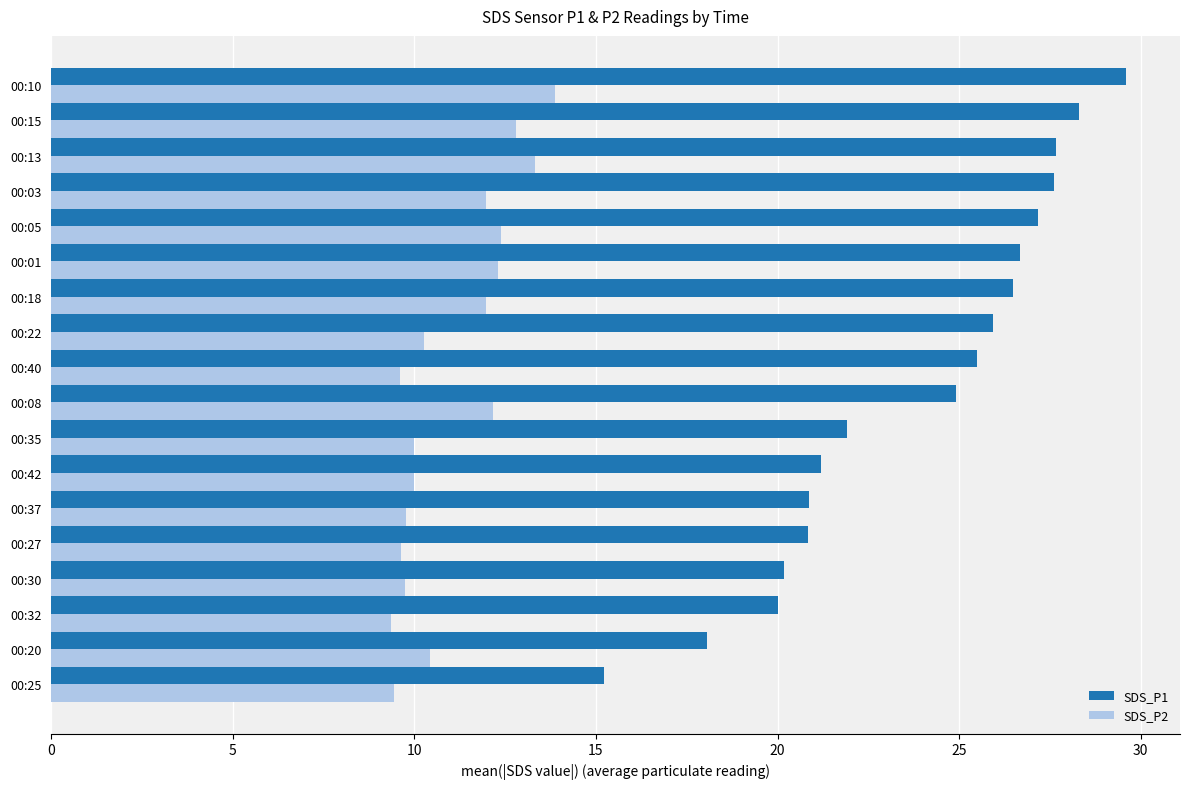

The value of SDS_P1 at 00:01 is 40.8. True or false?

False